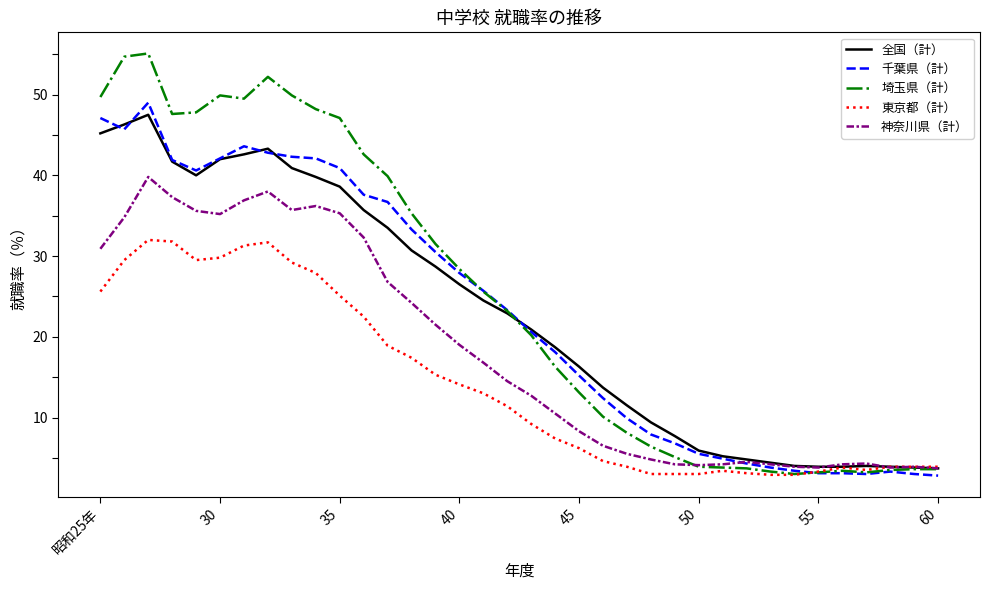

What is the maximum value for 神奈川県（計）?

39.8